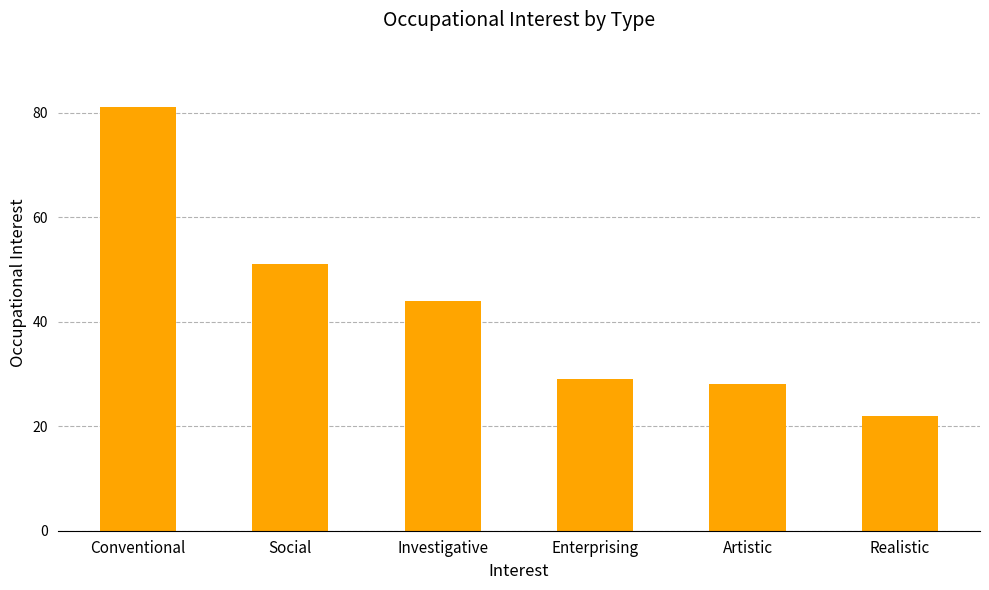

What is the value of the 2nd bar from the left?

51